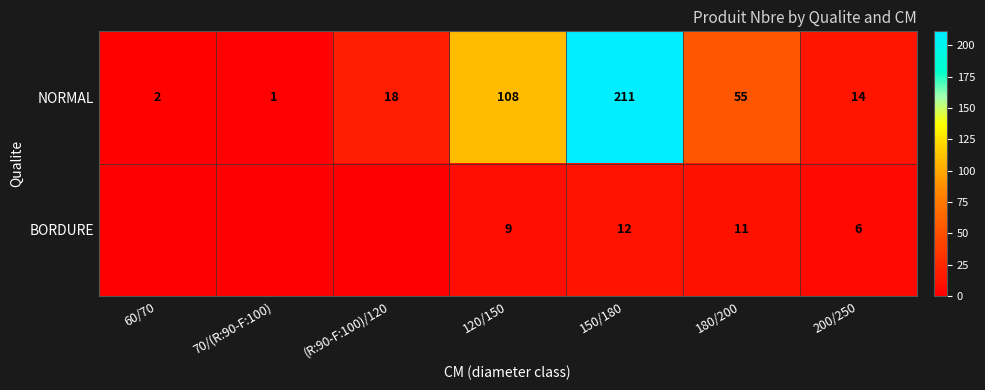

Which label corresponds to the smallest value in the chart?

60/70